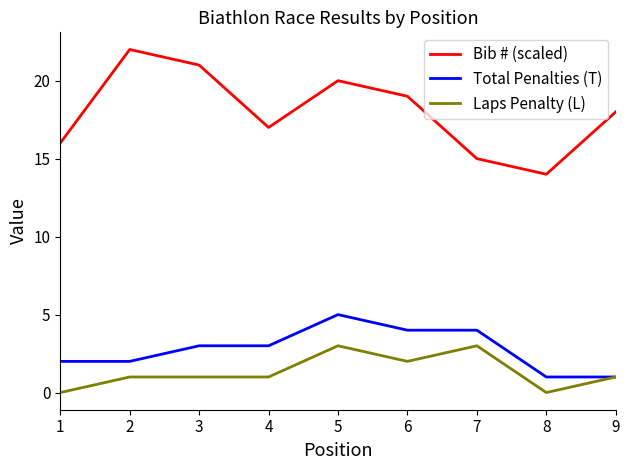

Which series changed the most between 1 and 3?

Bib # (scaled)